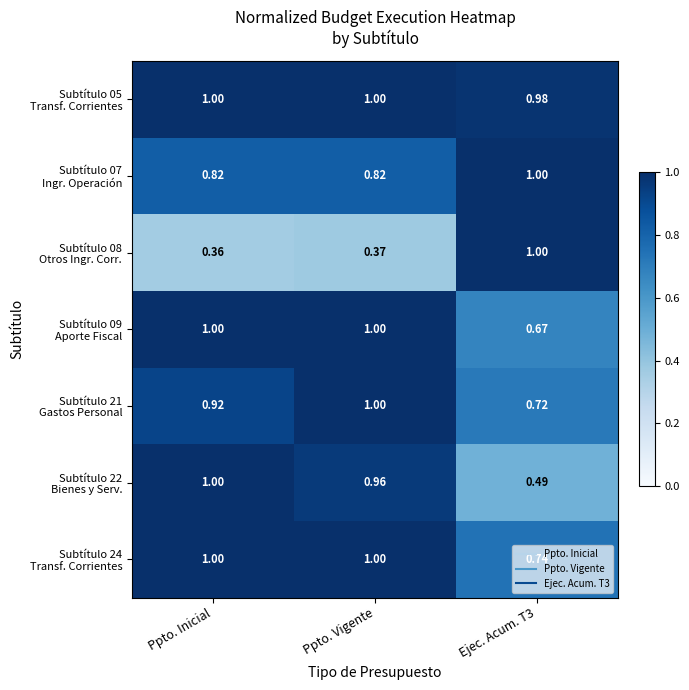

What is the greatest value displayed?

1.0